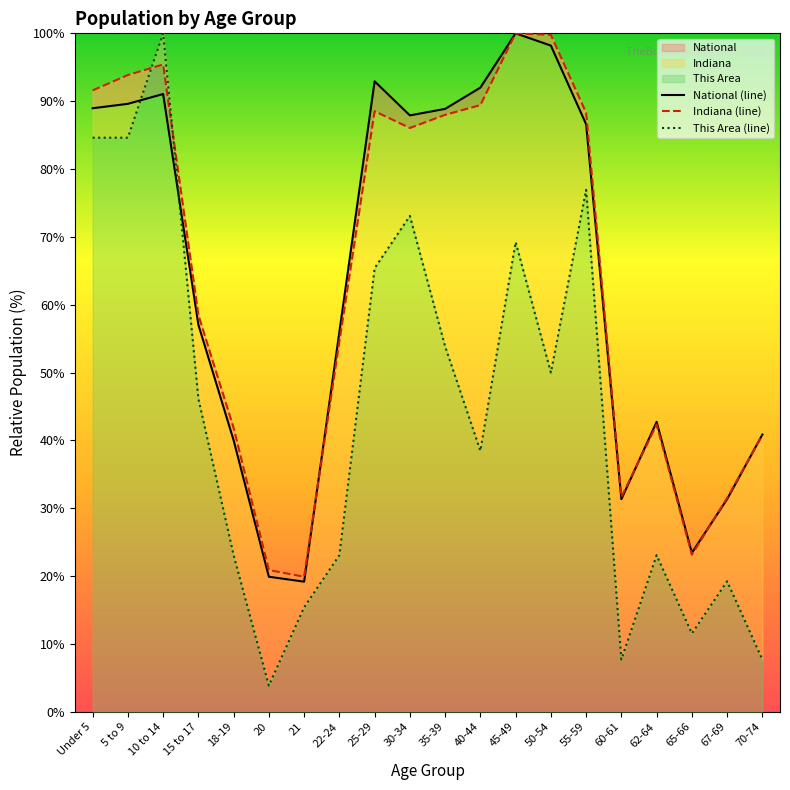

Where is Indiana (line) nearest to the value 59?

15 to 17